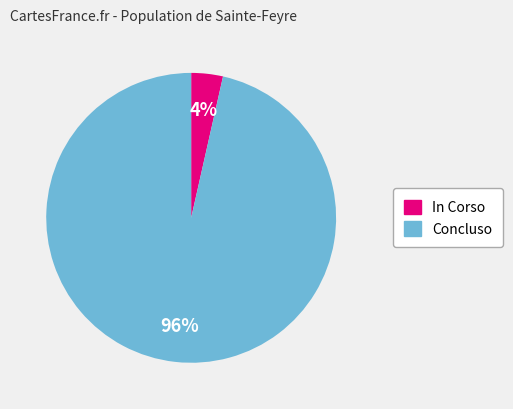

Combined, do In Corso and Concluso account for over 50%?

Yes